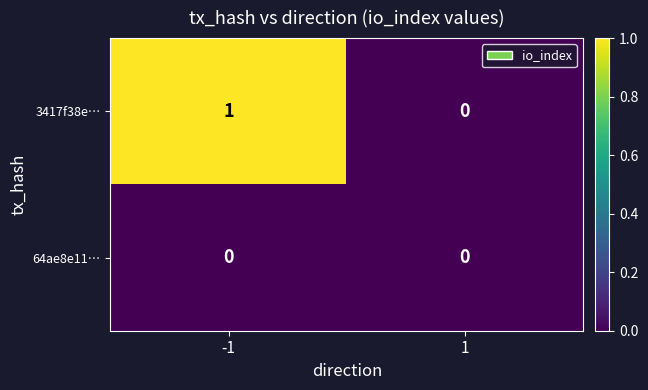

True or false: 64ae8e11… has a value of 0 at 1.

True